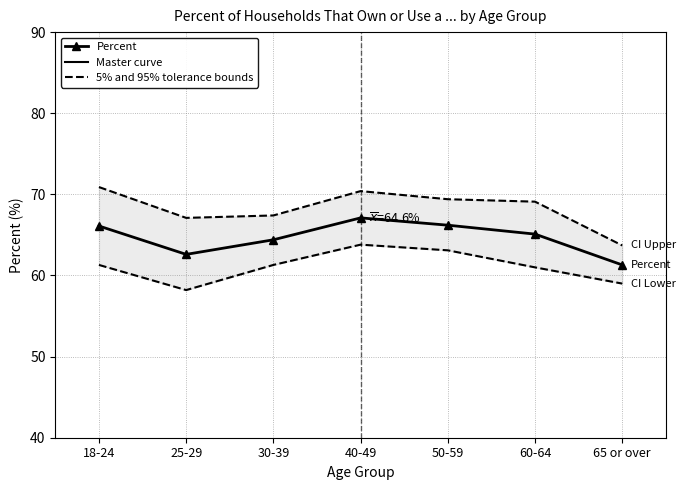

How many categories are shown in the chart?

7